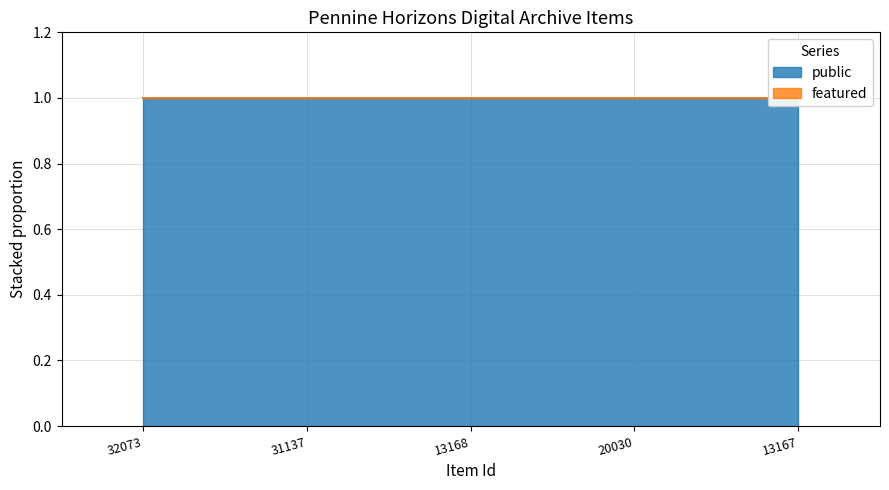

What is the value of the public point at the 2nd from the left?

1